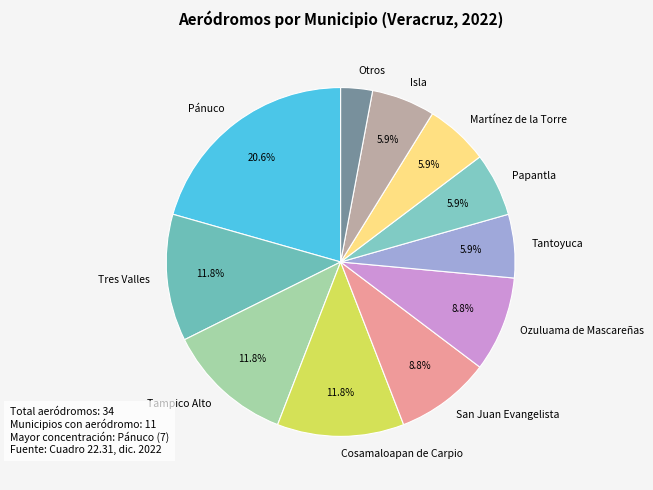

Is the sum of Martínez de la Torre and San Juan Evangelista greater than half?

No